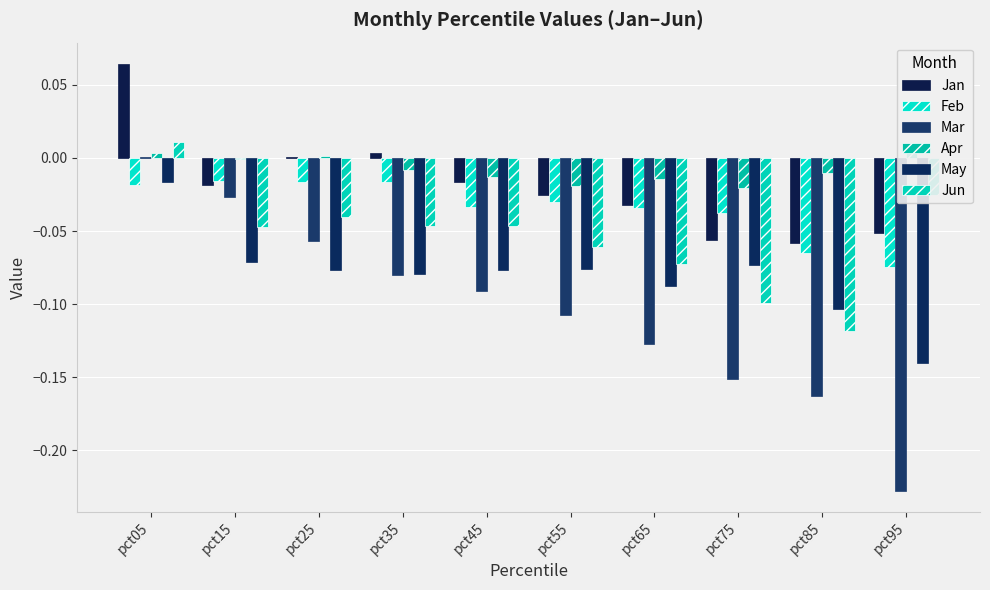

Reading left to right, transcribe all the data shown in this chart.

Jan: pct05=0.1	pct15=-0.0	pct25=0.0	pct35=0.0	pct45=-0.0	pct55=-0.0	pct65=-0.0	pct75=-0.1	pct85=-0.1	pct95=-0.1
Feb: pct05=-0.0	pct15=-0.0	pct25=-0.0	pct35=-0.0	pct45=-0.0	pct55=-0.0	pct65=-0.0	pct75=-0.0	pct85=-0.1	pct95=-0.1
Mar: pct05=0.0	pct15=-0.0	pct25=-0.1	pct35=-0.1	pct45=-0.1	pct55=-0.1	pct65=-0.1	pct75=-0.2	pct85=-0.2	pct95=-0.2
Apr: pct05=0.0	pct15=-0.0	pct25=0.0	pct35=-0.0	pct45=-0.0	pct55=-0.0	pct65=-0.0	pct75=-0.0	pct85=-0.0	pct95=0.0
May: pct05=-0.0	pct15=-0.1	pct25=-0.1	pct35=-0.1	pct45=-0.1	pct55=-0.1	pct65=-0.1	pct75=-0.1	pct85=-0.1	pct95=-0.1
Jun: pct05=0.0	pct15=-0.0	pct25=-0.0	pct35=-0.0	pct45=-0.0	pct55=-0.1	pct65=-0.1	pct75=-0.1	pct85=-0.1	pct95=-0.0